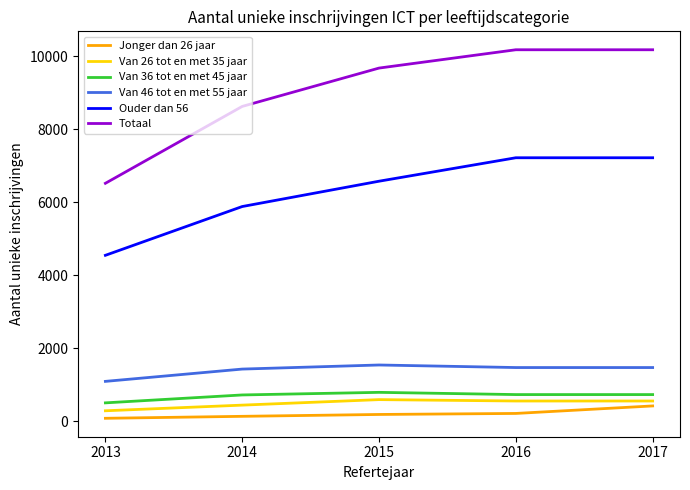

Is the value of Ouder dan 56 at 2017 greater than the value of Van 36 tot en met 45 jaar at 2014?

Yes